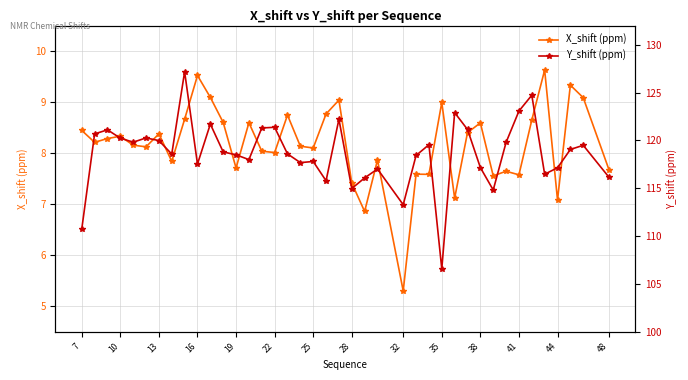

What is the lowest value of the Y_shift (ppm) series?

106.6